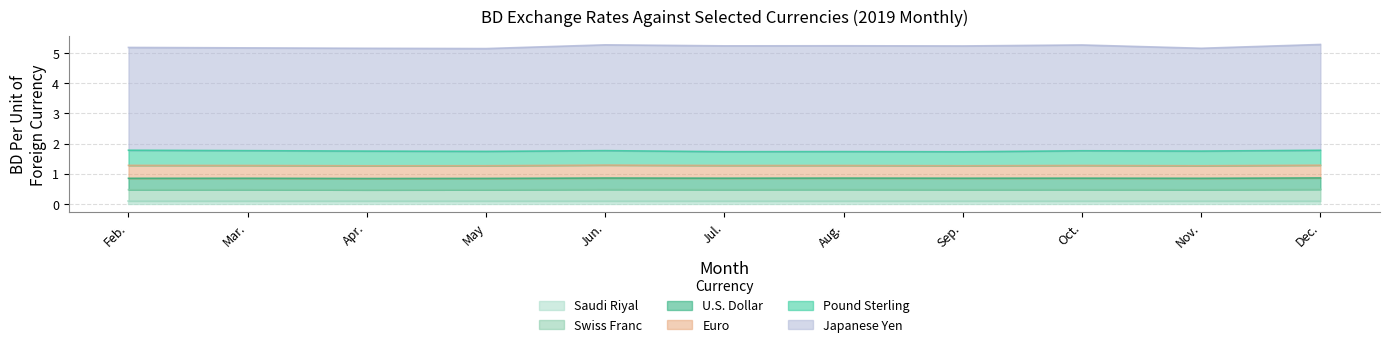

Which series has the largest range (max minus min)?

Japanese Yen